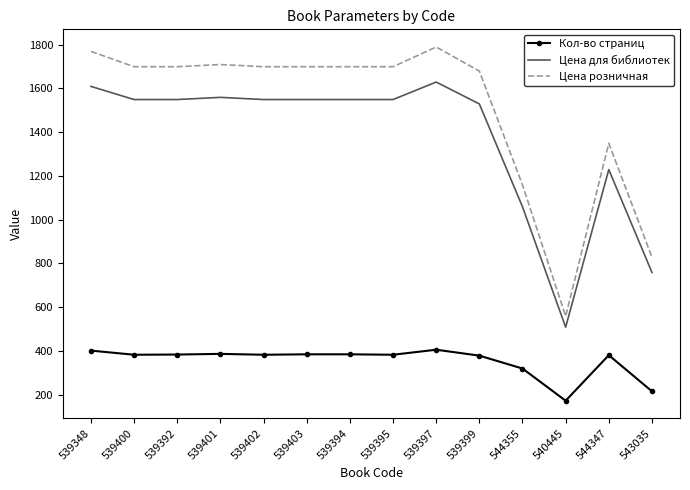

What position from the right is 539399?

5